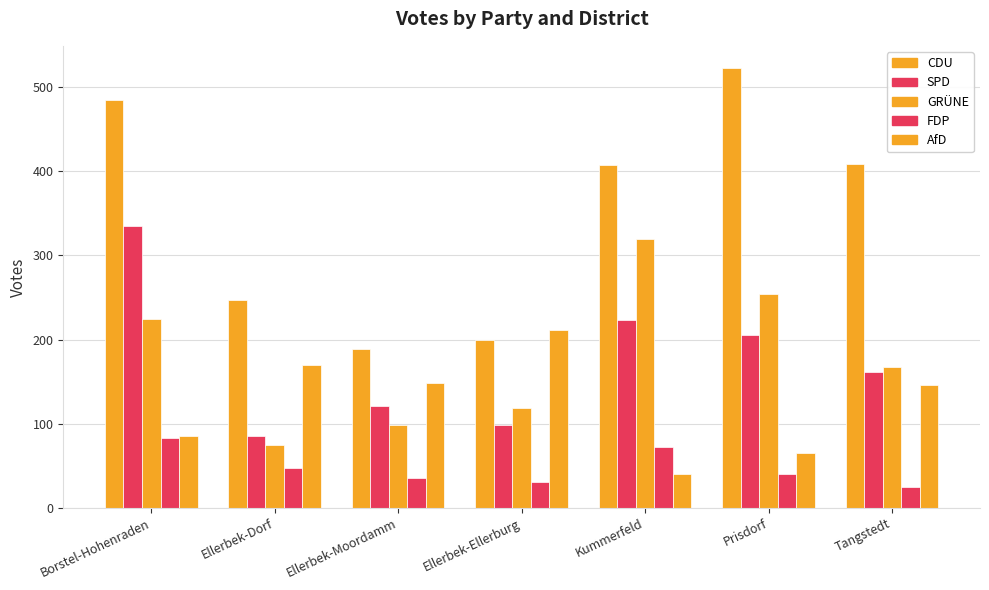

How many bars are there in total?

35